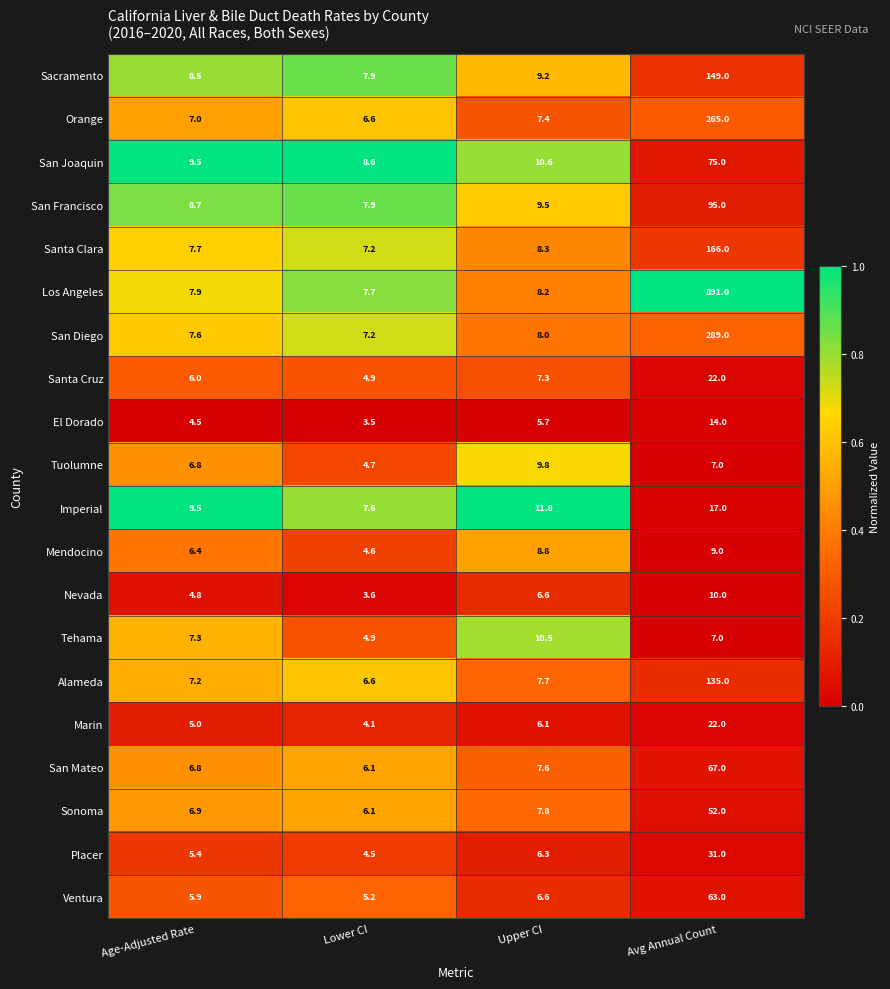

The Ventura series shows 1.2 at Age-Adjusted Rate. True or false?

False